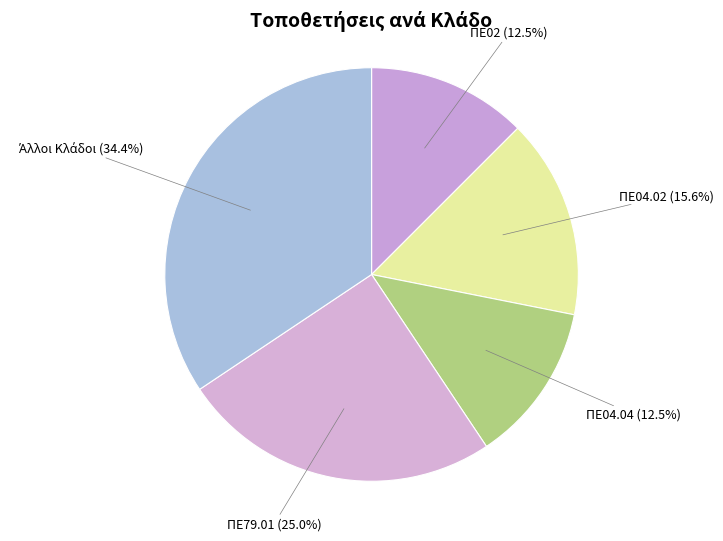

How many segments does this pie chart have?

5